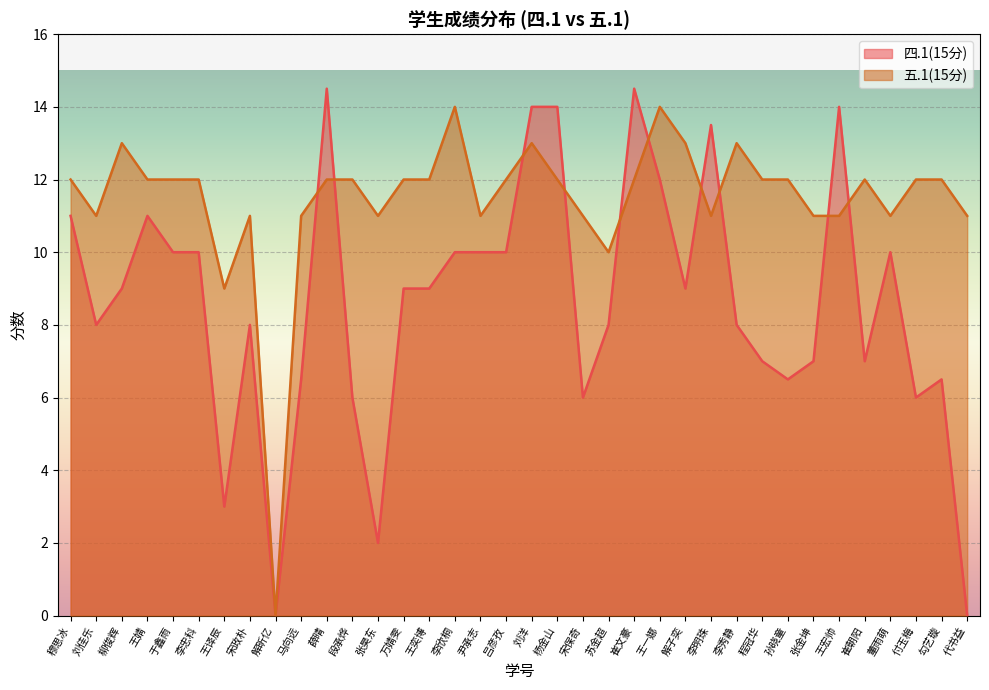

How many values in 五.1(15分) are above zero?

35